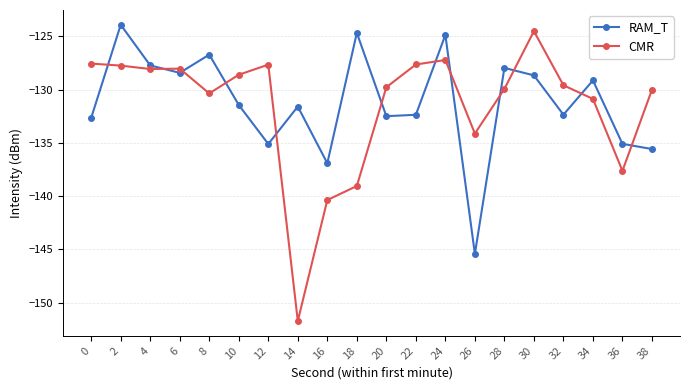

What is the difference between the RAM_T values at 6 and 8?

1.7